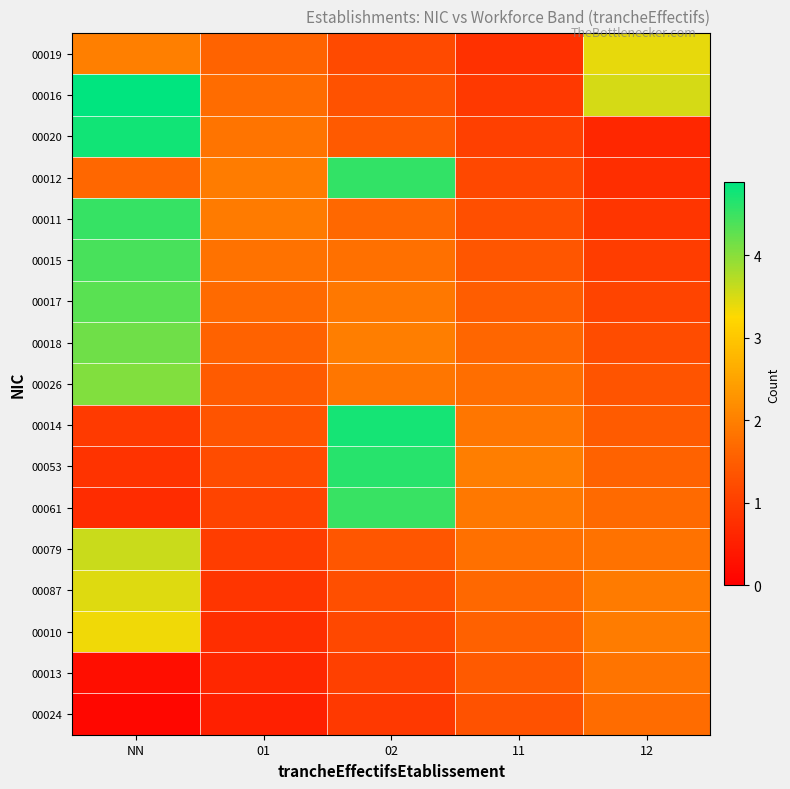

Reading left to right, extract all data points from this chart.

00019: NN=2.0	01=1.6	02=1.2	11=0.8	12=3.4
00016: NN=4.9	01=1.7	02=1.3	11=0.9	12=3.5
00020: NN=4.8	01=1.8	02=1.4	11=1.0	12=0.6
00012: NN=1.6	01=2.0	02=4.6	11=1.2	12=0.8
00011: NN=4.5	01=1.9	02=1.7	11=1.3	12=0.9
00015: NN=4.4	01=1.8	02=1.8	11=1.4	12=1.0
00017: NN=4.3	01=1.7	02=1.9	11=1.5	12=1.1
00018: NN=4.2	01=1.6	02=2.0	11=1.6	12=1.2
00026: NN=4.1	01=1.5	02=1.9	11=1.7	12=1.3
00014: NN=0.9	01=1.3	02=4.7	11=1.9	12=1.5
00053: NN=0.8	01=1.2	02=4.6	11=2.0	12=1.6
00061: NN=0.7	01=1.1	02=4.5	11=1.9	12=1.7
00079: NN=3.6	01=1.0	02=1.4	11=1.8	12=1.8
00087: NN=3.5	01=0.9	02=1.3	11=1.7	12=1.9
00010: NN=3.4	01=0.8	02=1.2	11=1.6	12=2.0
00013: NN=0.2	01=0.6	02=1.0	11=1.4	12=1.8
00024: NN=0.1	01=0.5	02=0.9	11=1.3	12=1.7